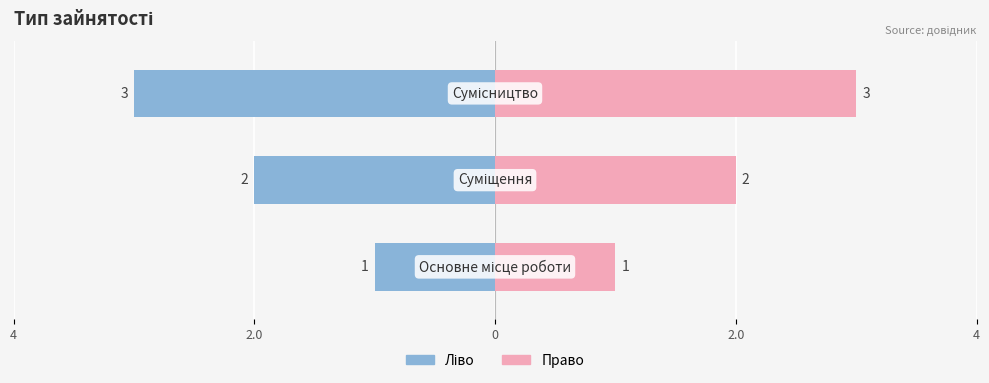

Which has a higher value, Сумісництво or Суміщення?

Сумісництво